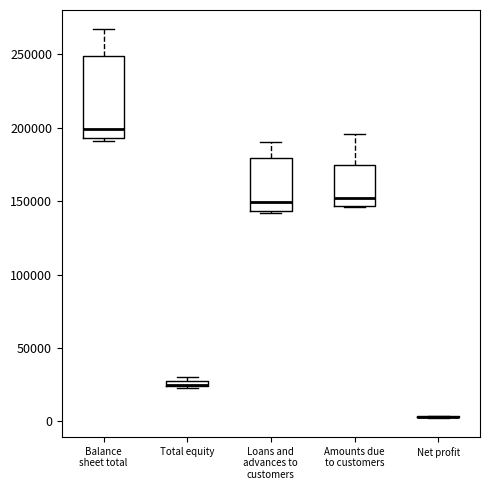

Which box is the tallest, from its lower edge to its upper edge?

Balance sheet total